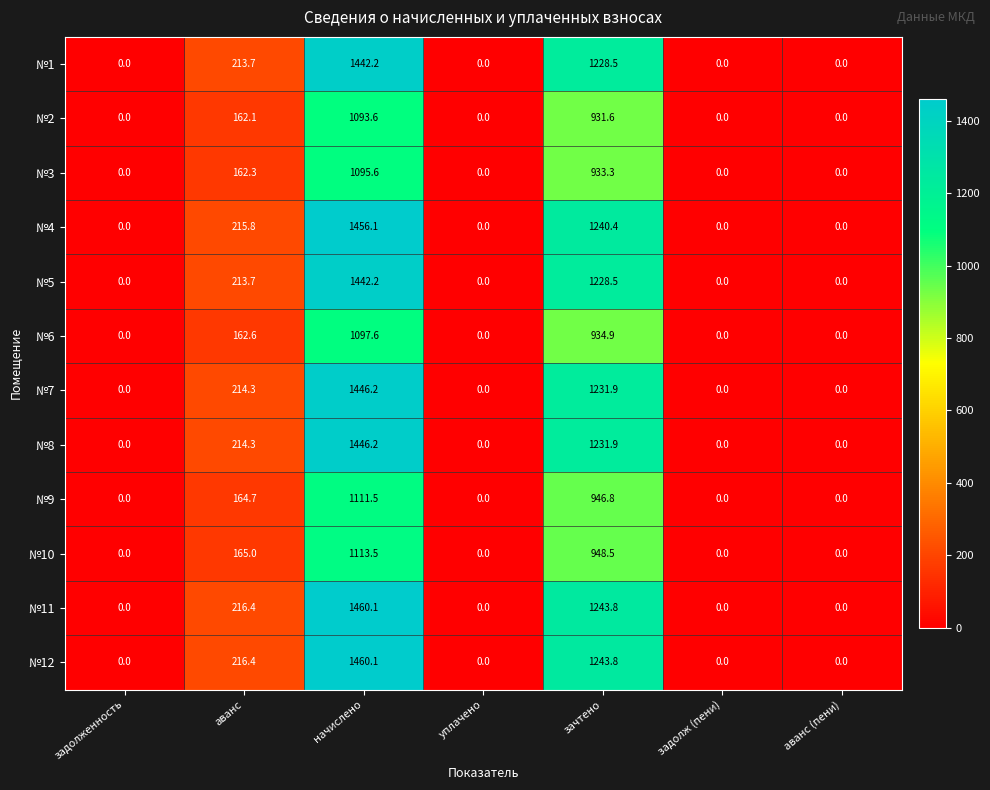

What is the difference between the maximum and minimum values in the №12 series?

1460.1